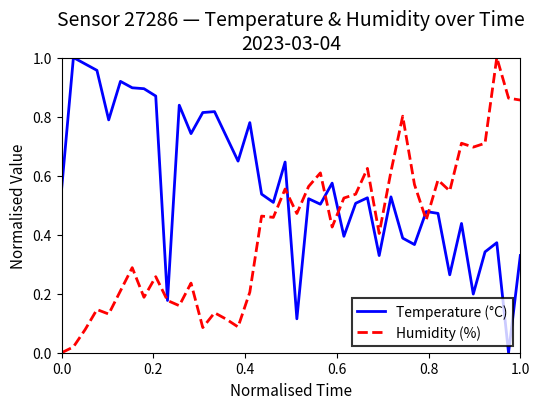

Does the chart display data point markers on the line(s)?

No